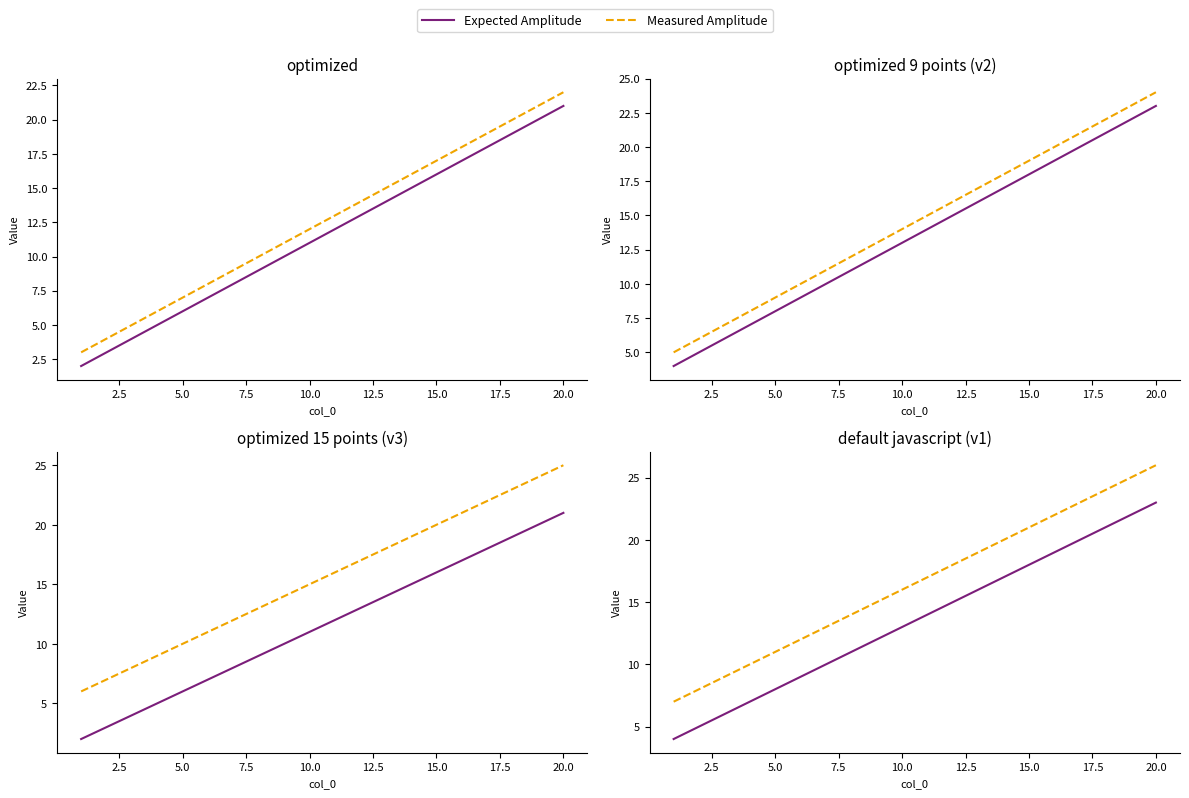

What are all the series names shown in the legend?

Expected Amplitude, Measured Amplitude